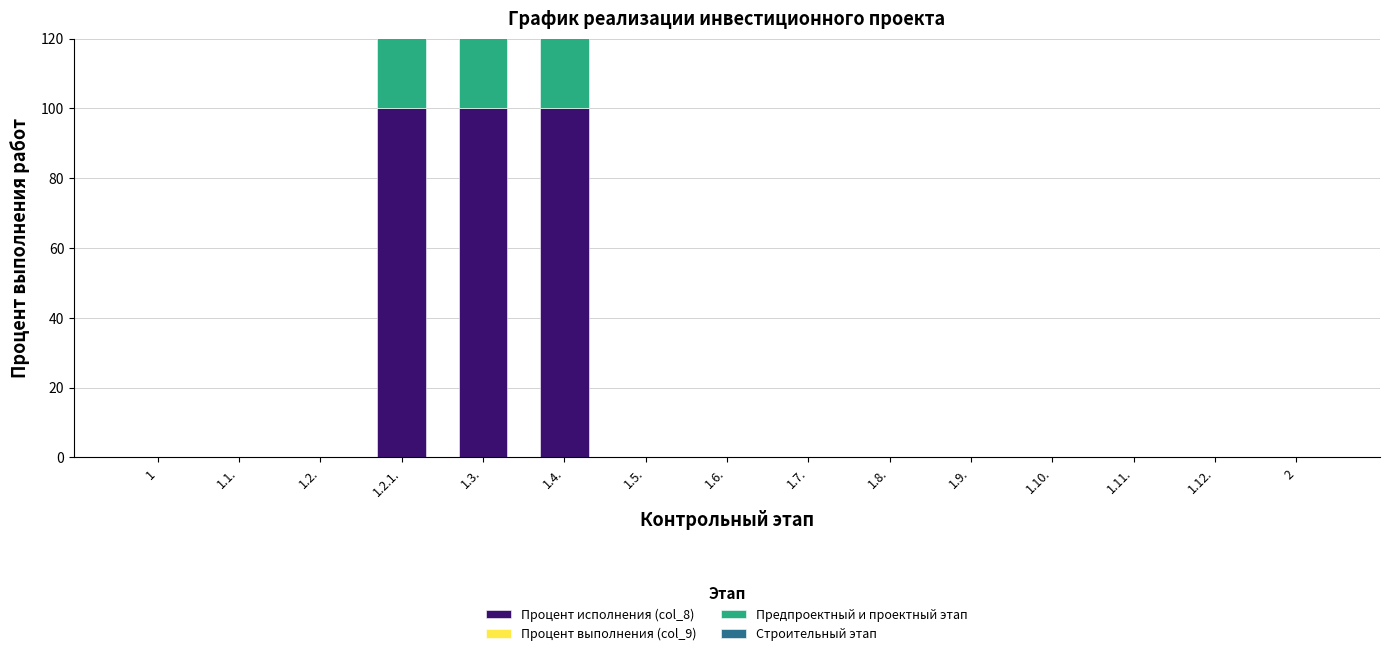

What are all the series names shown in the legend?

Процент исполнения (col_8), Процент выполнения (col_9), Предпроектный и проектный этап, Строительный этап